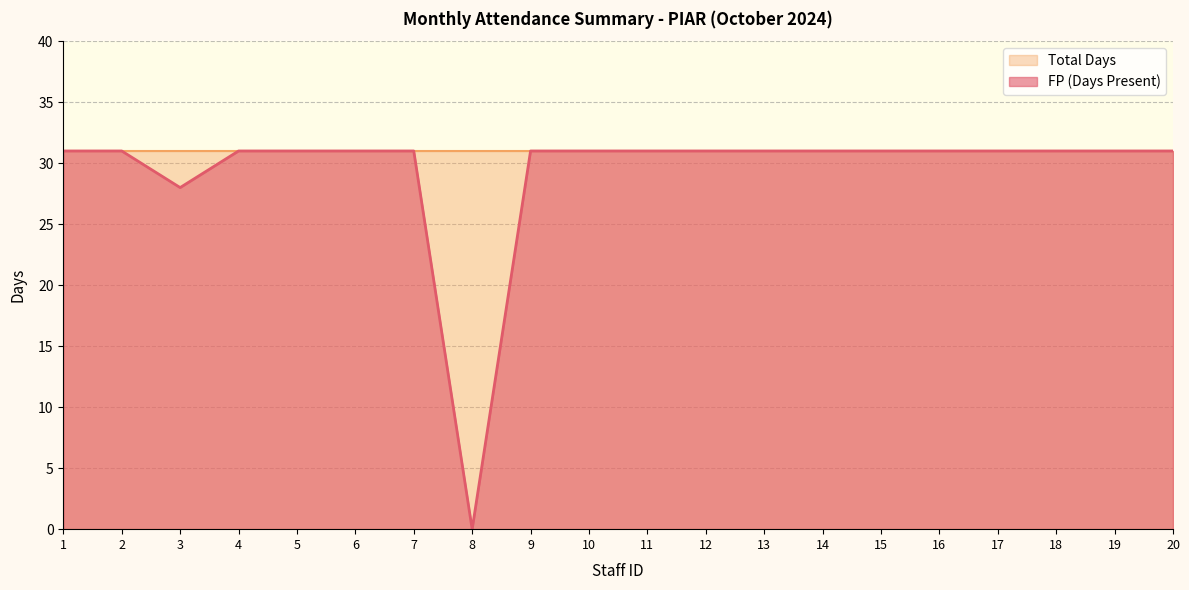

Reading right to left, transcribe all the data shown in this chart.

20=31	19=31	18=31	17=31	16=31	15=31	14=31	13=31	12=31	11=31	10=31	9=31	8=0	7=31	6=31	5=31	4=31	3=28	2=31	1=31